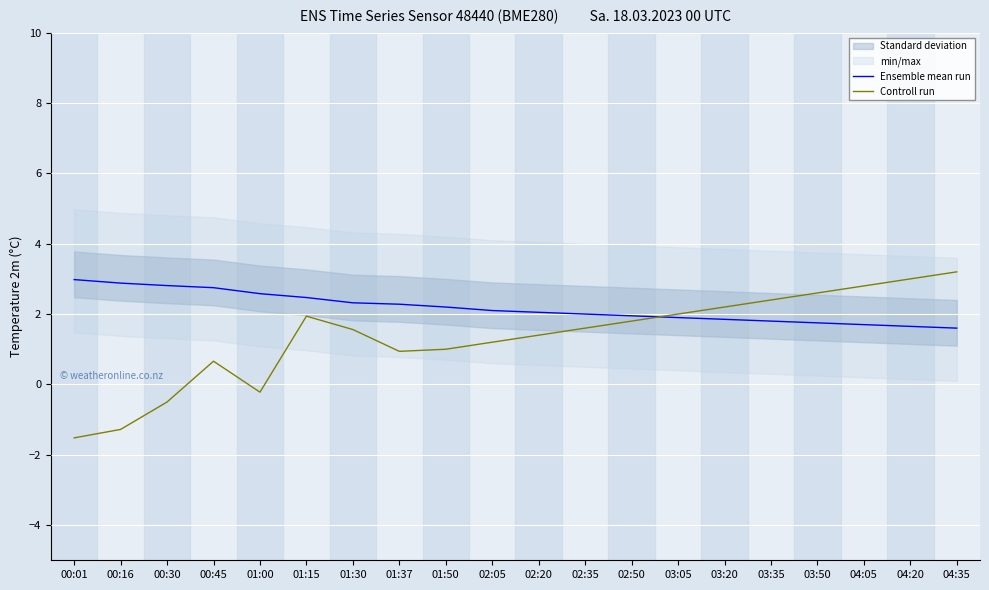

What is the difference between the maximum and minimum values in the Controll run series?

4.7